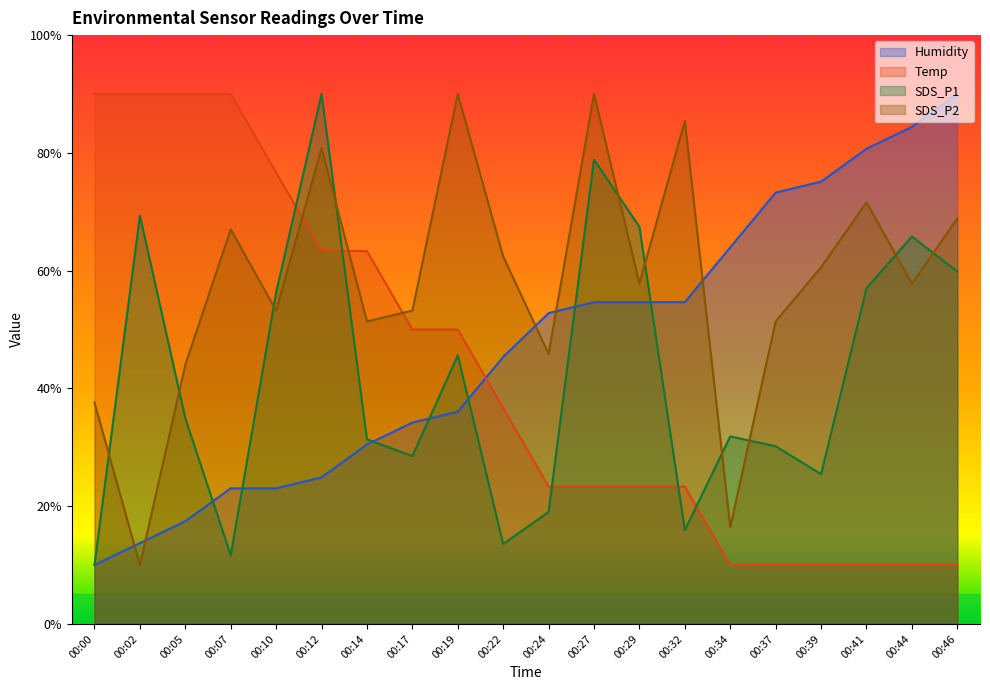

Which series changed the most between 00:07 and 00:12?

SDS_P1